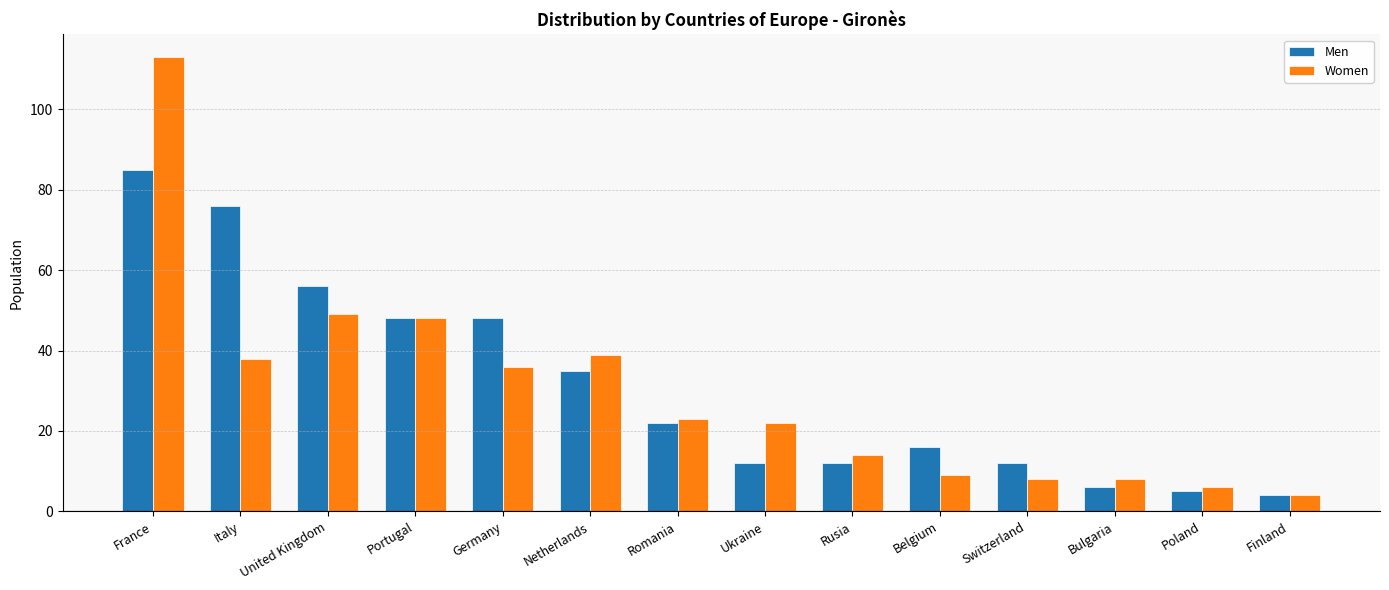

What position from the left is Belgium?

10